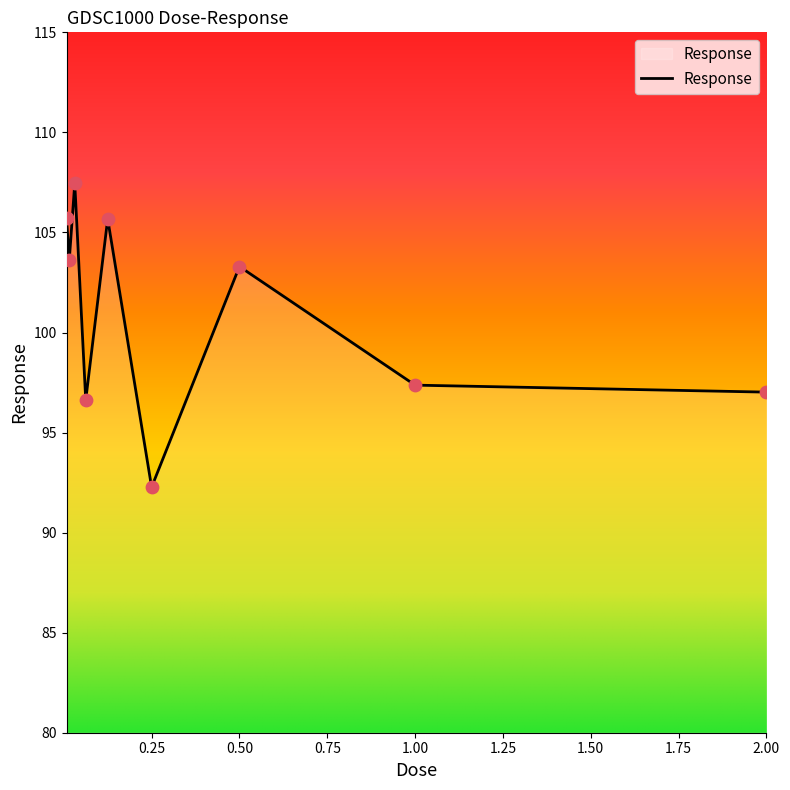

What is the maximum value shown in the chart?

107.5